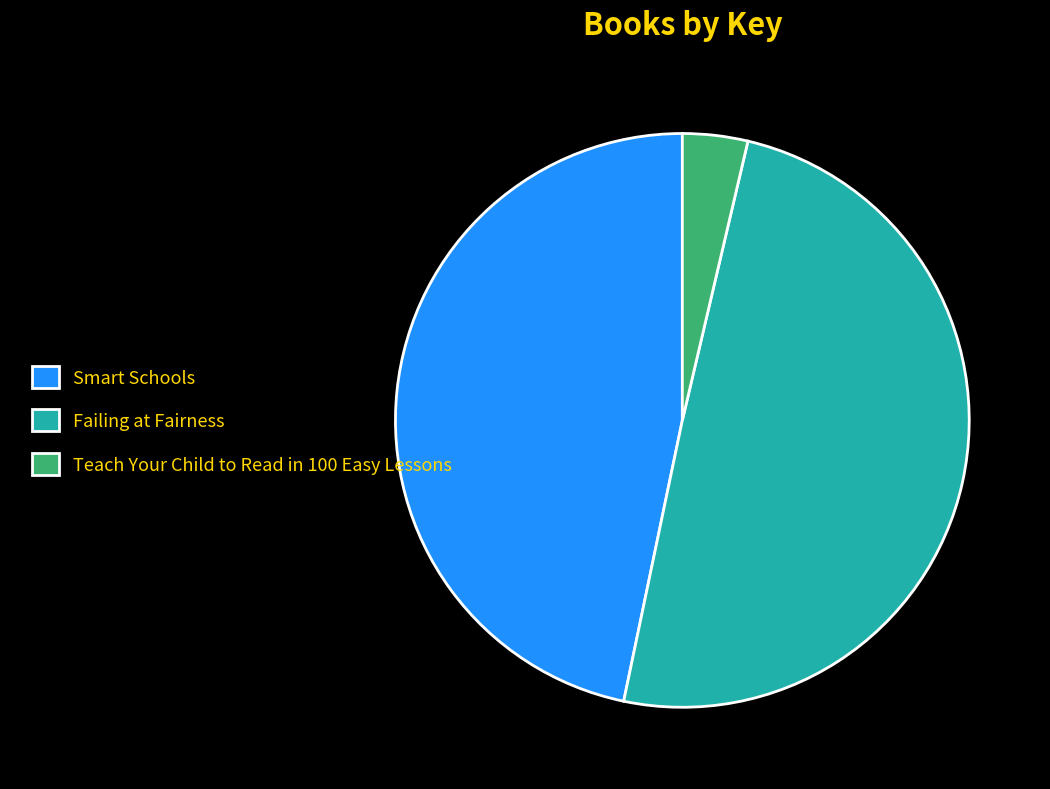

How many segments does this pie chart have?

3